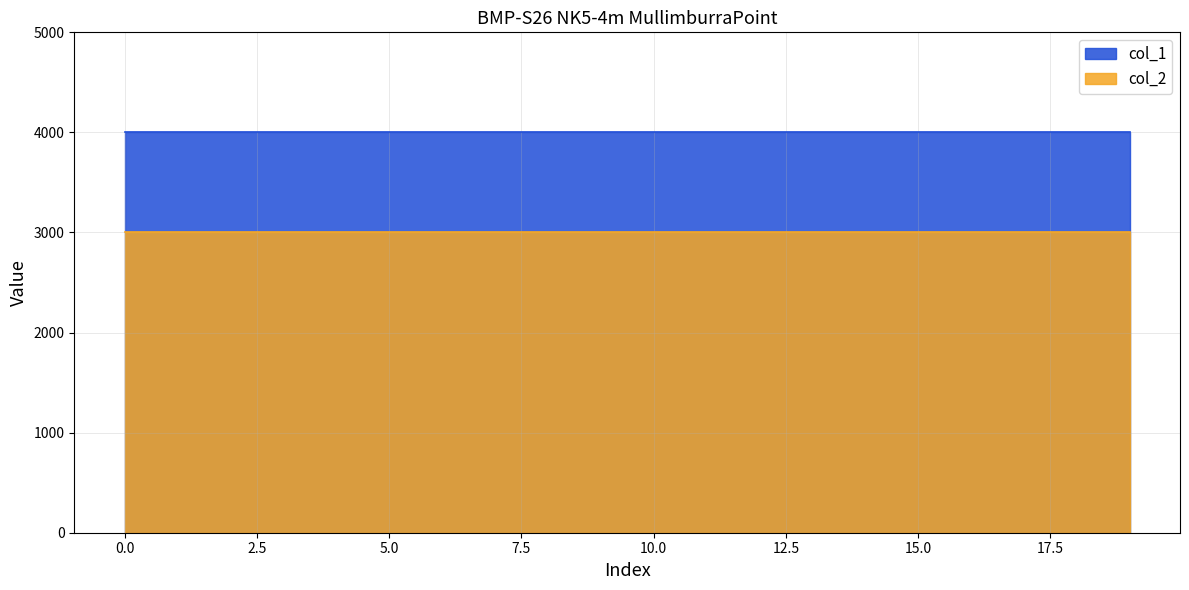

Reading right to left, extract all data points from this chart.

col_1: 4000	4000	4000	4000	4000	4000	4000	4000	4000	4000	4000	4000	4000	4000	4000	4000	4000	4000	4000	4000
col_2: 3000	3000	3000	3000	3000	3000	3000	3000	3000	3000	3000	3000	3000	3000	3000	3000	3000	3000	3000	3000